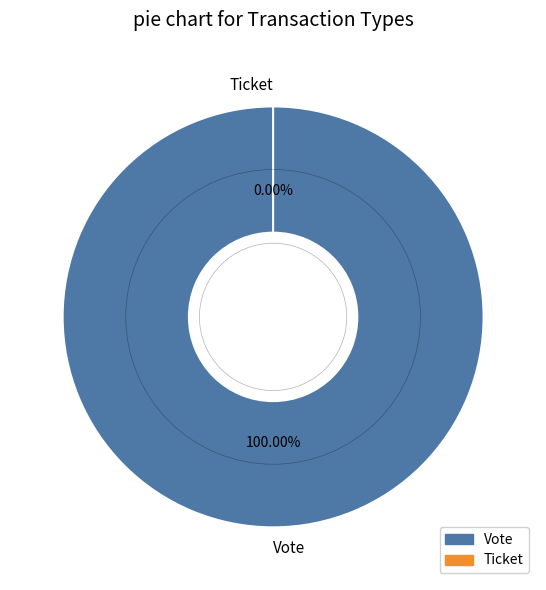

What percentage is NOT represented by Ticket?

100.0%